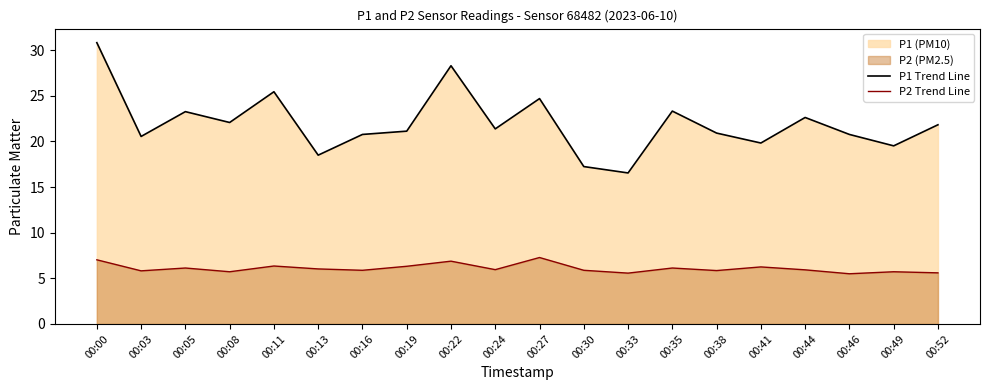

At which category is the sum across all series the highest?

00:00